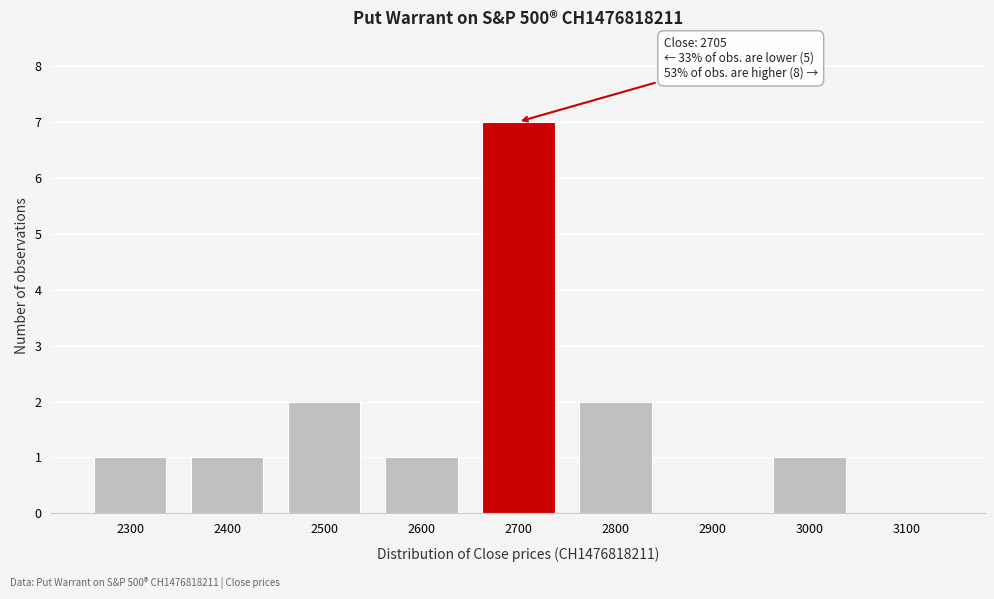

Reading left to right, what are all the values shown in this chart?

2300=1	2400=1	2500=2	2600=1	2700=7	2800=2	2900=0	3000=1	3100=0